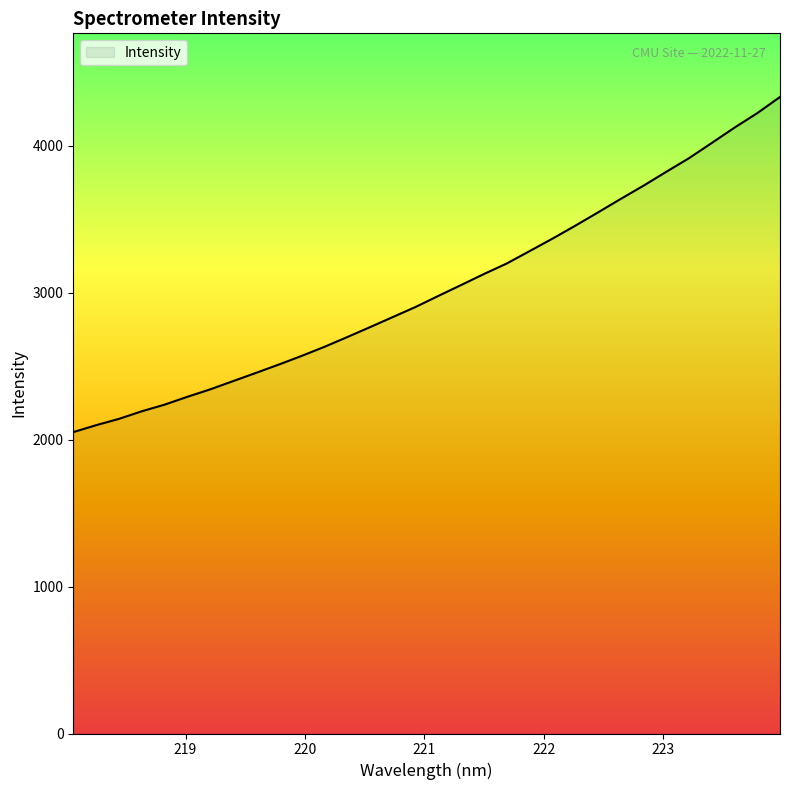

What is the maximum value shown in the chart?

4332.1